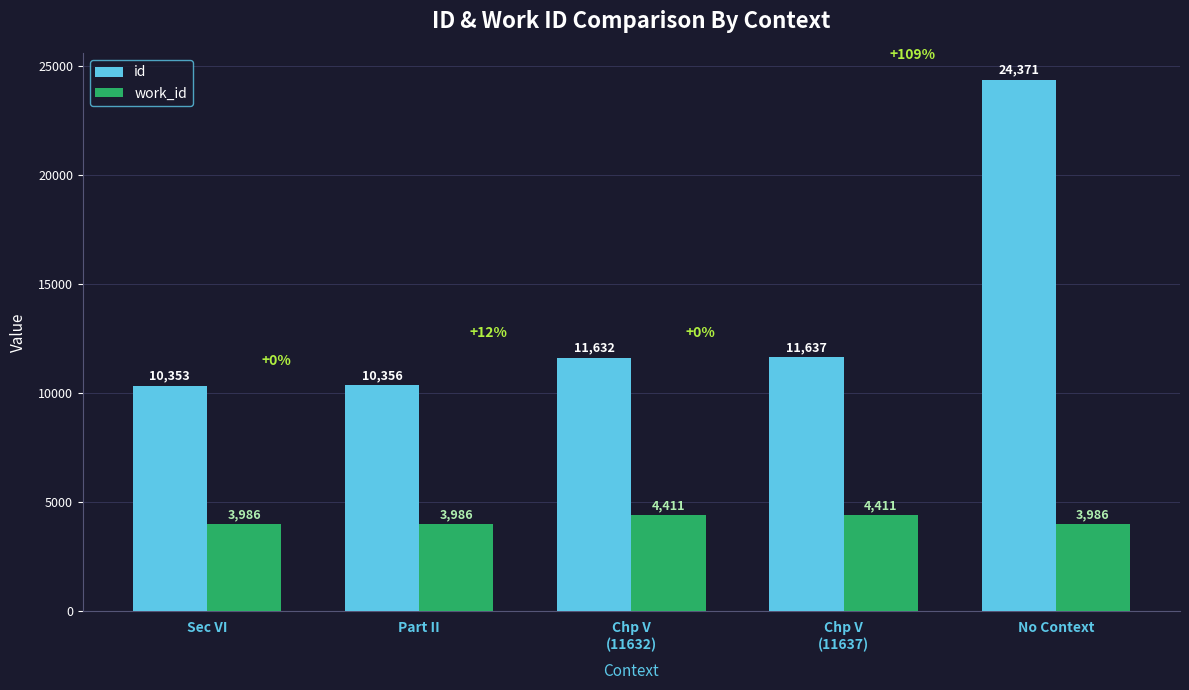

What is the sum of all id values?

68349